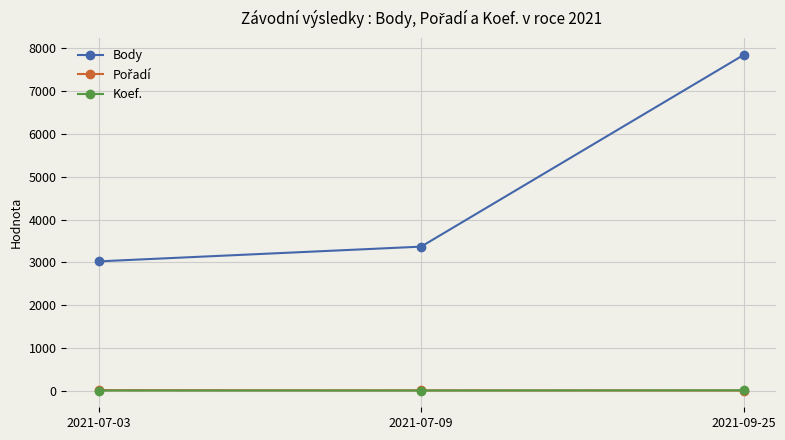

The value of Koef. at 2021-09-25 is 12. True or false?

True